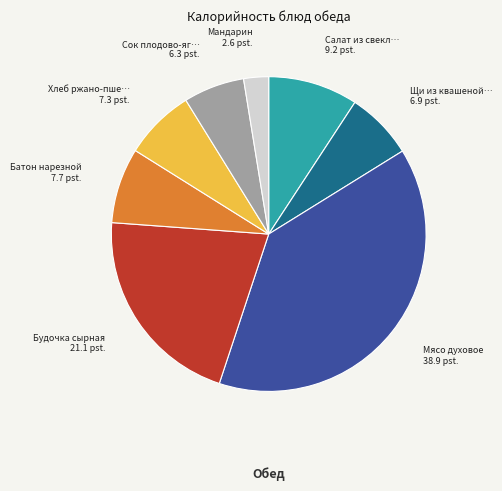

Count the number of slices in the pie.

8